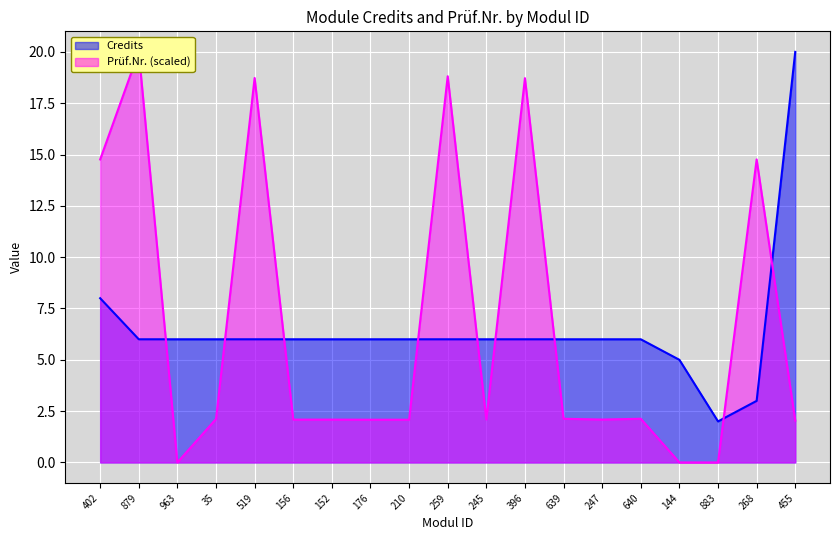

Does the chart display data point markers on the line(s)?

No